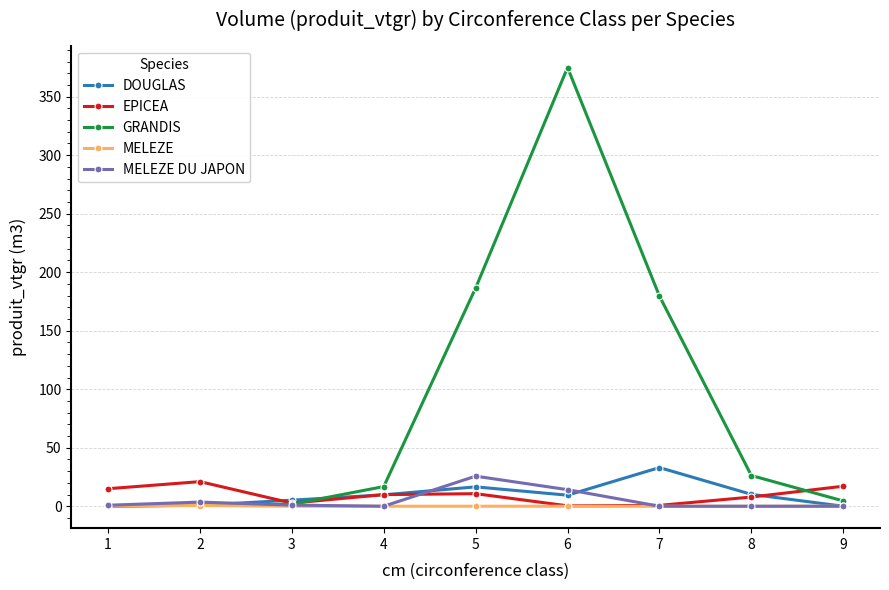

The DOUGLAS series shows 16.6 at 5. True or false?

True